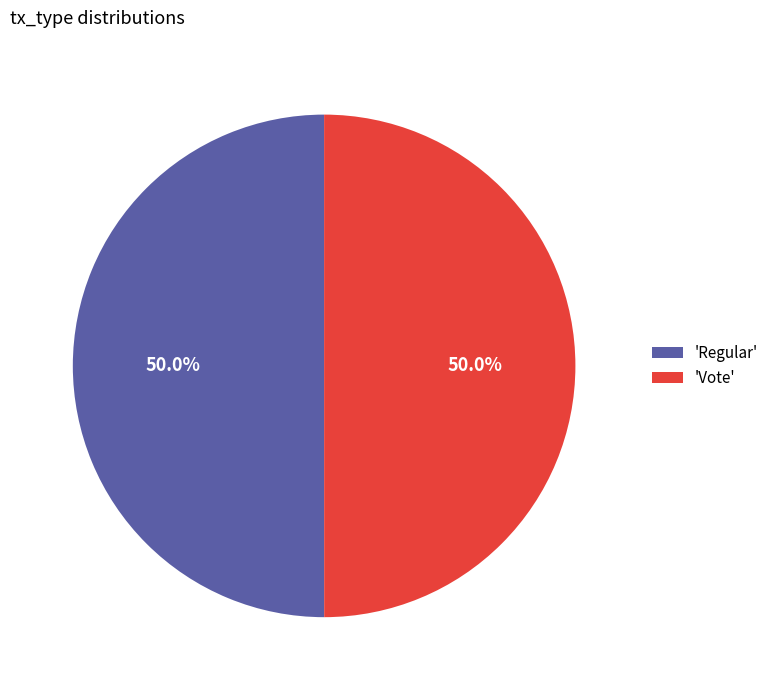

Approximately how many times larger is the value at 'Vote' compared to 'Regular'?

1.0